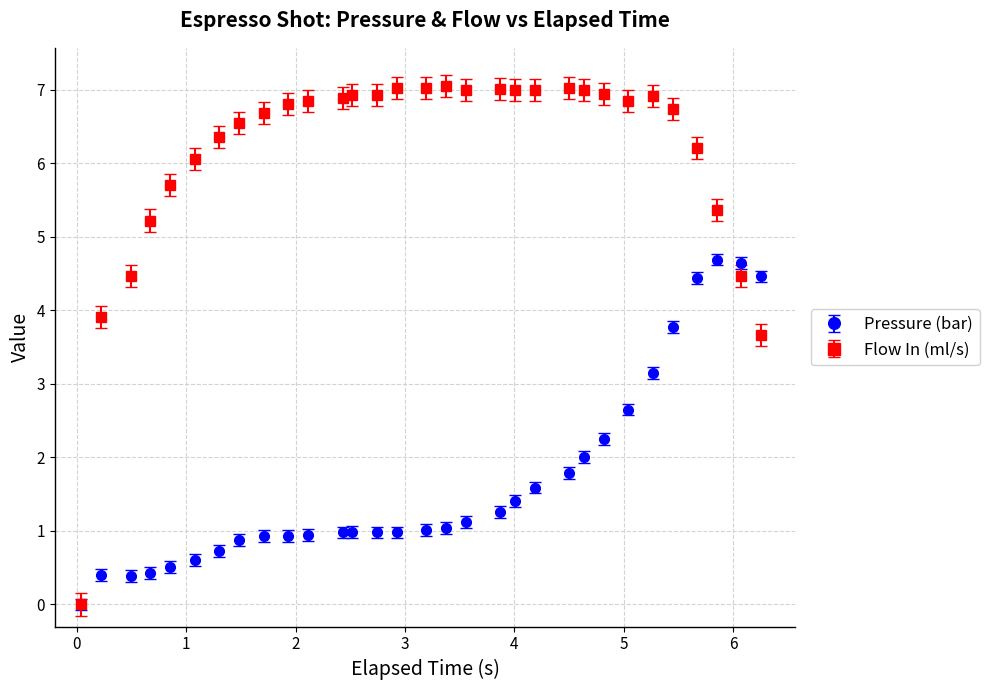

Which series has the largest total across all categories?

Flow In (ml/s)